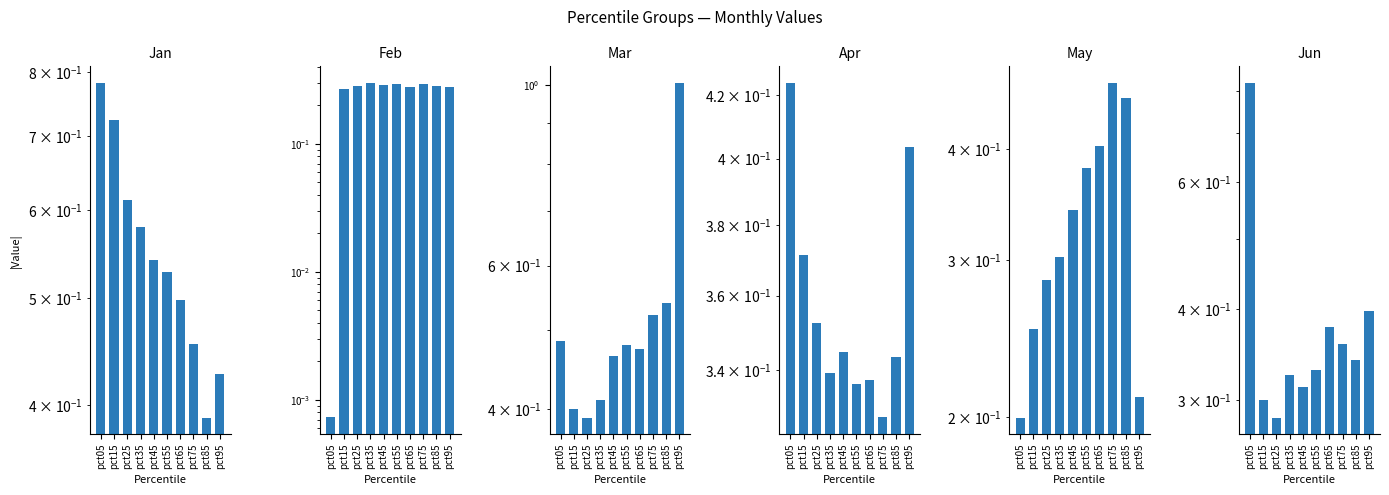

How many groups of bars are there?

10